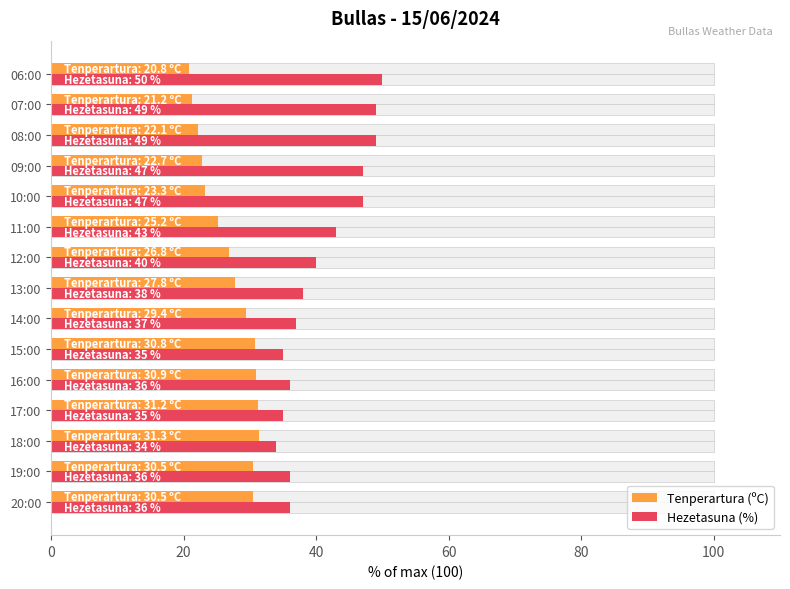

How many values in the Hezetasuna (%) series exceed 38?

7